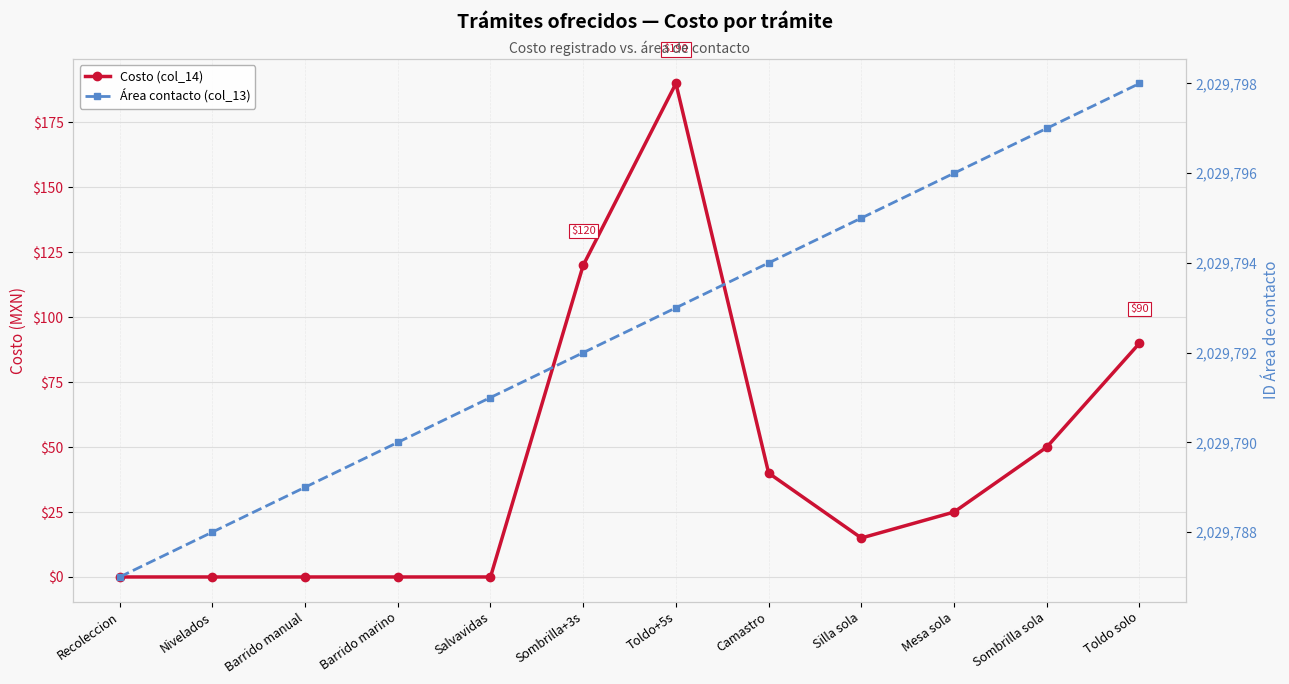

Reading right to left, transcribe all the data shown in this chart.

Costo (col_14): Toldo solo=90	Sombrilla sola=50	Mesa sola=25	Silla sola=15	Camastro=40	Toldo+5s=190	Sombrilla+3s=120	Salvavidas=0	Barrido marino=0	Barrido manual=0	Nivelados=0	Recoleccion=0
Área contacto (col_13): Toldo solo=2029798	Sombrilla sola=2029797	Mesa sola=2029796	Silla sola=2029795	Camastro=2029794	Toldo+5s=2029793	Sombrilla+3s=2029792	Salvavidas=2029791	Barrido marino=2029790	Barrido manual=2029789	Nivelados=2029788	Recoleccion=2029787